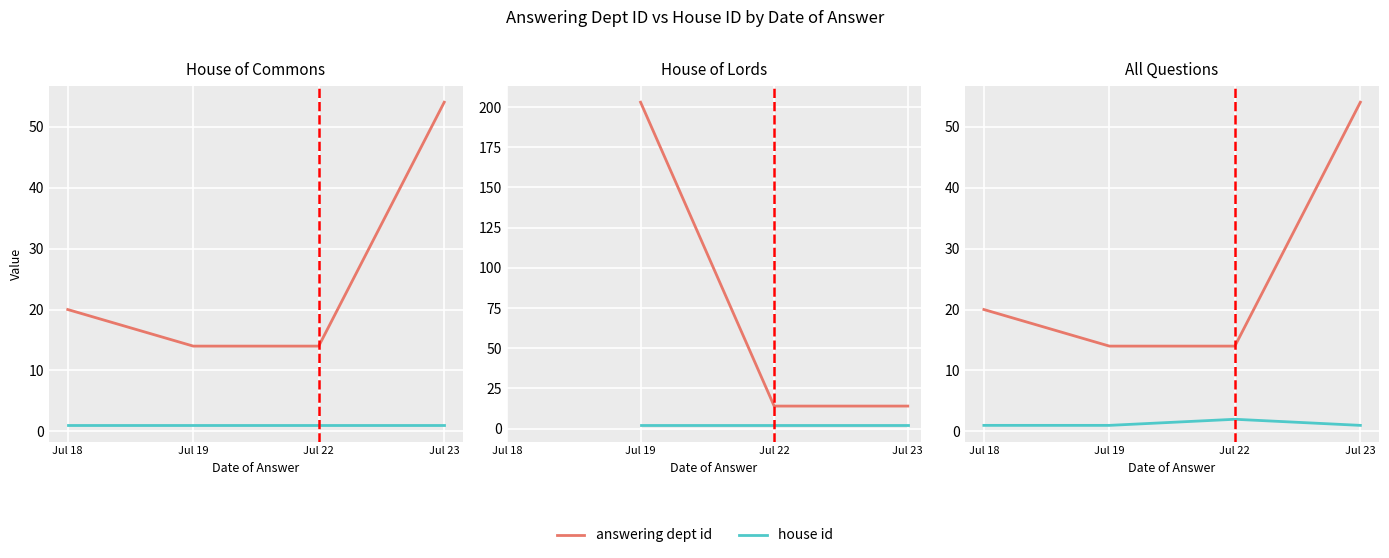

Which has a higher value, Jul 18 or Jul 19?

Jul 18